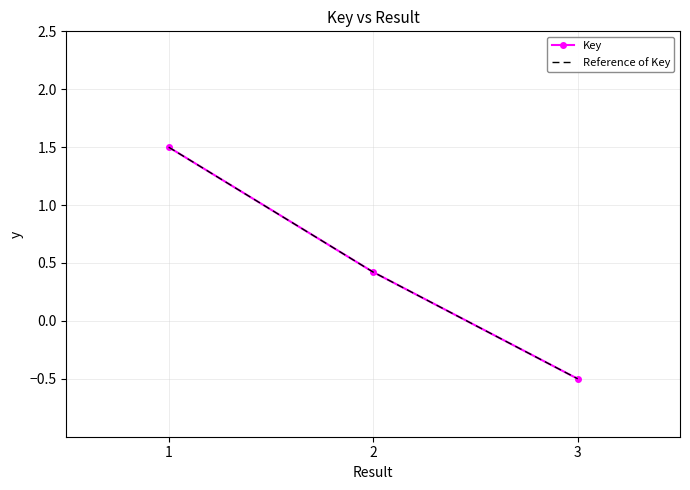

How many categories are shown in the chart?

3